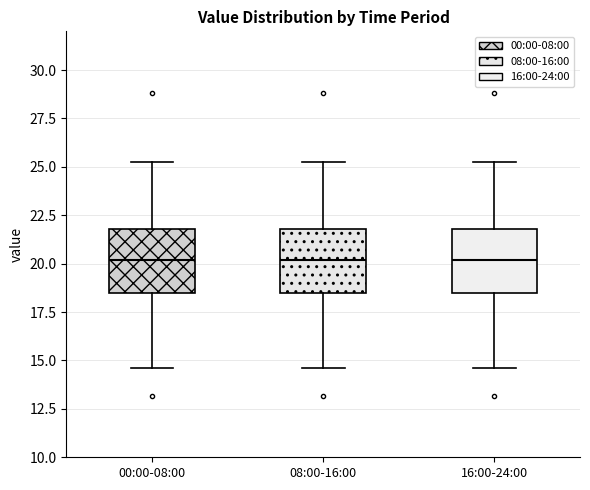

Reading left to right, transcribe this box plot: for each box, give where its median line is, the range the box spans, and where its two whiskers end, as read against the y-axis. The values are not printed on the chart, so give them approximately, as read against the axis.

00:00-08:00: median 20.0, box 18.5 to 22.0, whiskers 14.5 to 25.5
08:00-16:00: median 20.0, box 18.5 to 22.0, whiskers 14.5 to 25.5
16:00-24:00: median 20.0, box 18.5 to 22.0, whiskers 14.5 to 25.5